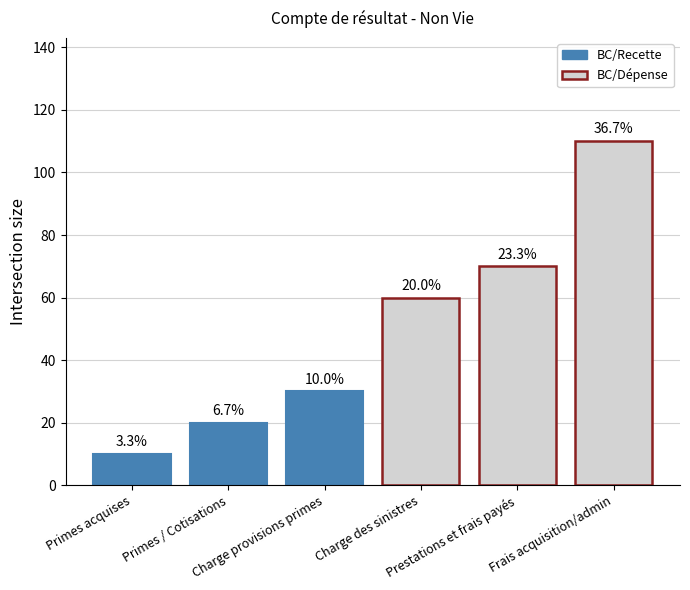

At which label is BC/Recette closest to 20?

Primes / Cotisations